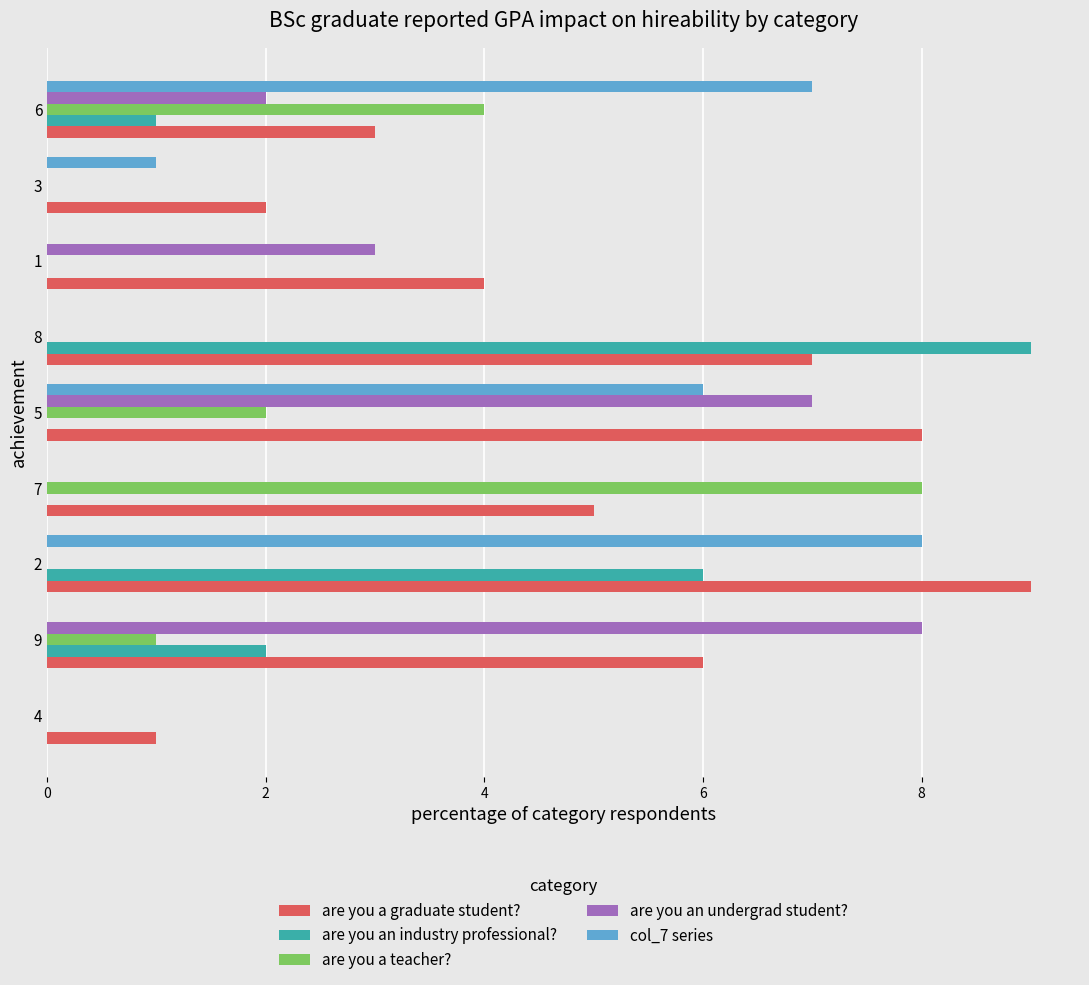

Which series changed the most between 9 and 6?

col_7 series